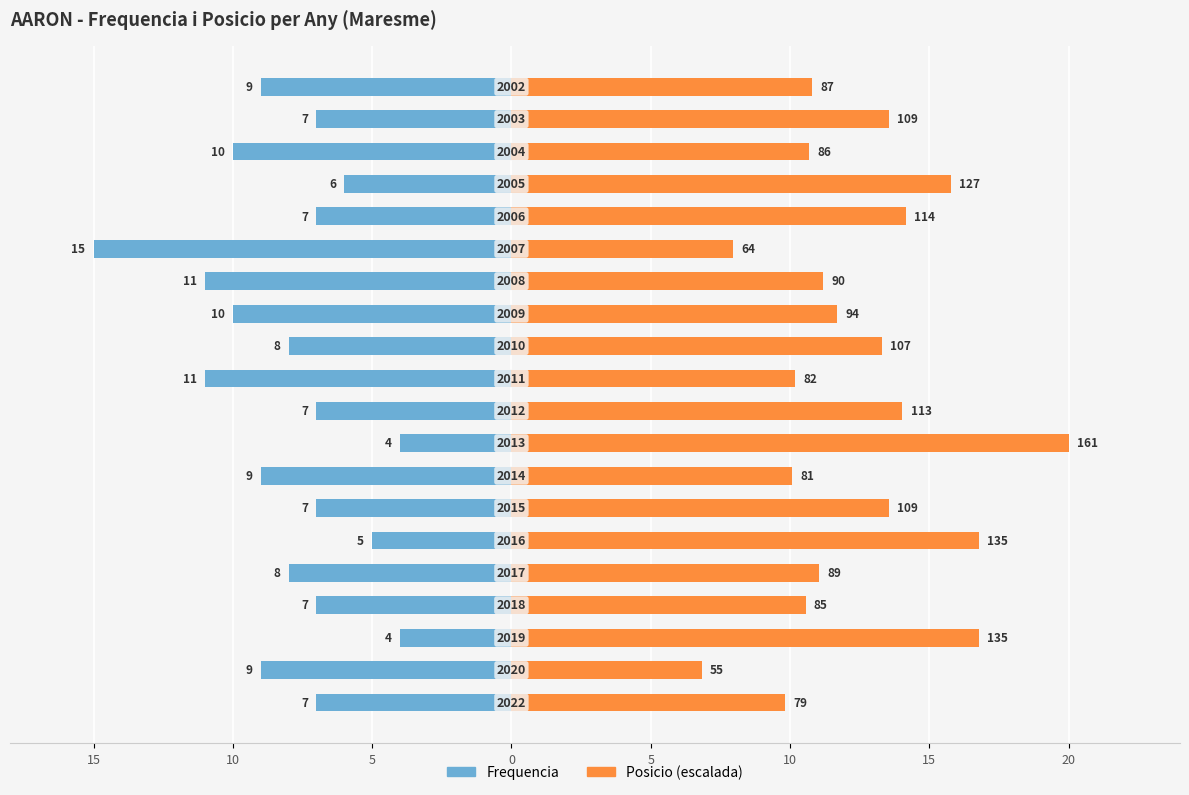

Does the chart contain stacked bars?

No